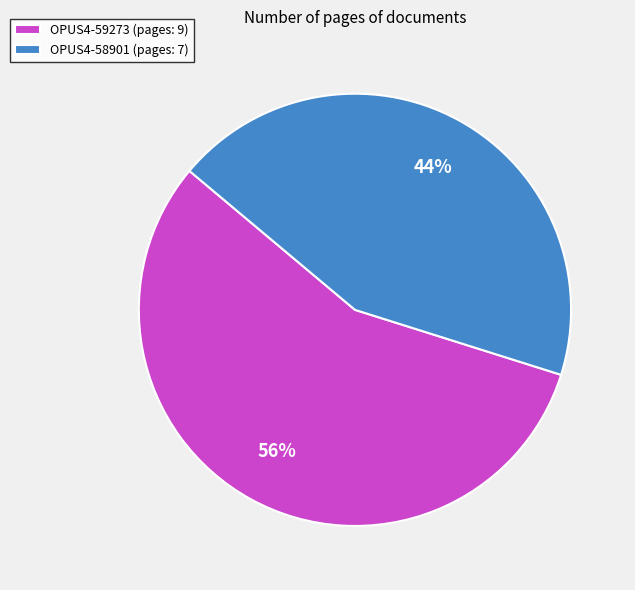

Count the number of slices in the pie.

2